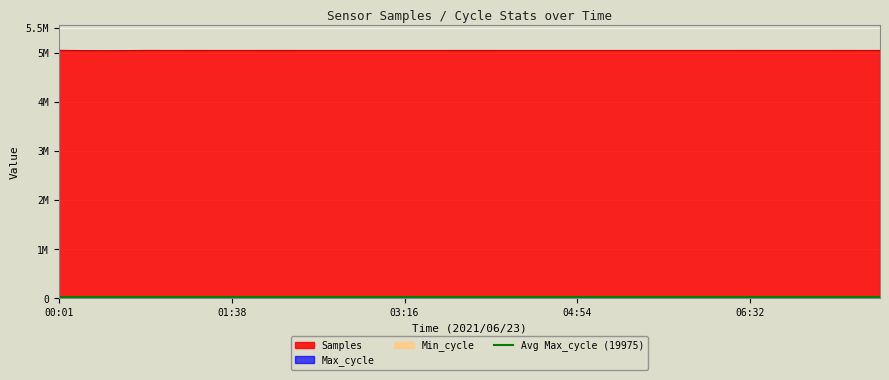

What is the greatest value displayed?

5054191